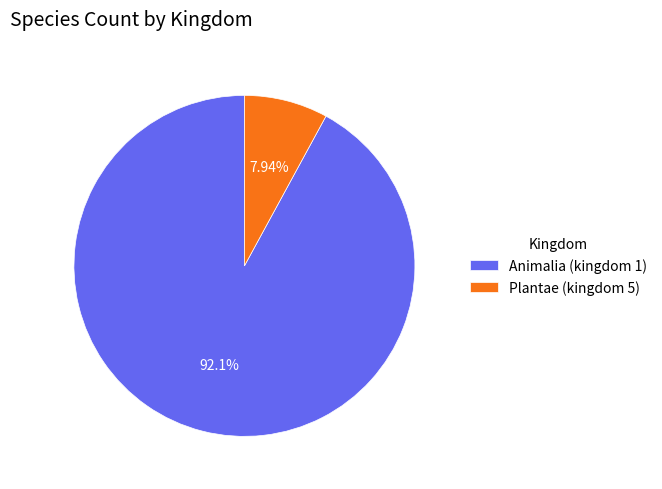

How many segments does this pie chart have?

2